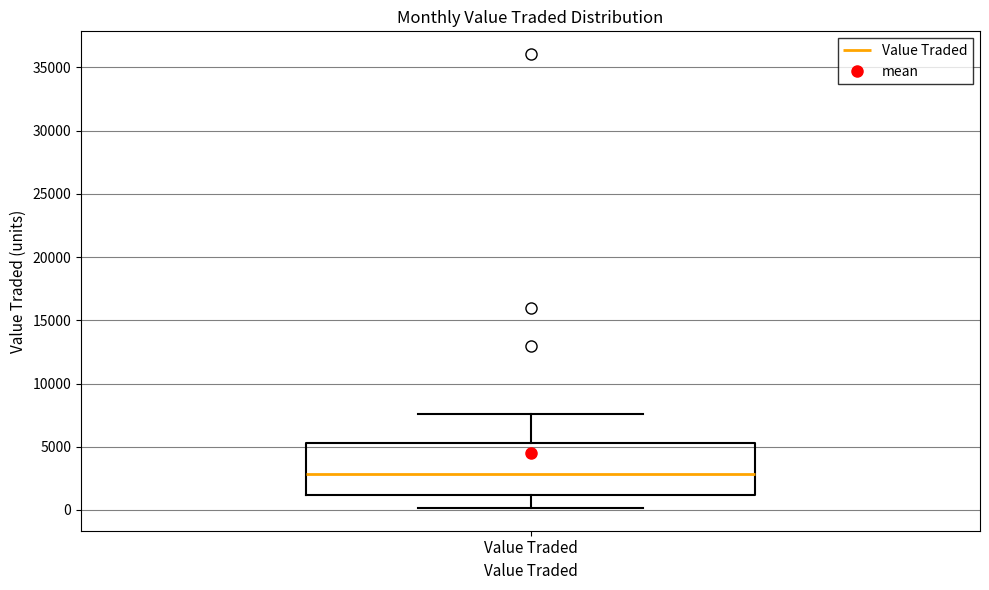

Transcribe this box plot: give where the median line is, the range the box spans, and where the two whiskers end, as read against the y-axis. The values are not printed on the chart, so give them approximately, as read against the axis.

median 3000, box 1000 to 5500, whiskers 0 to 7500